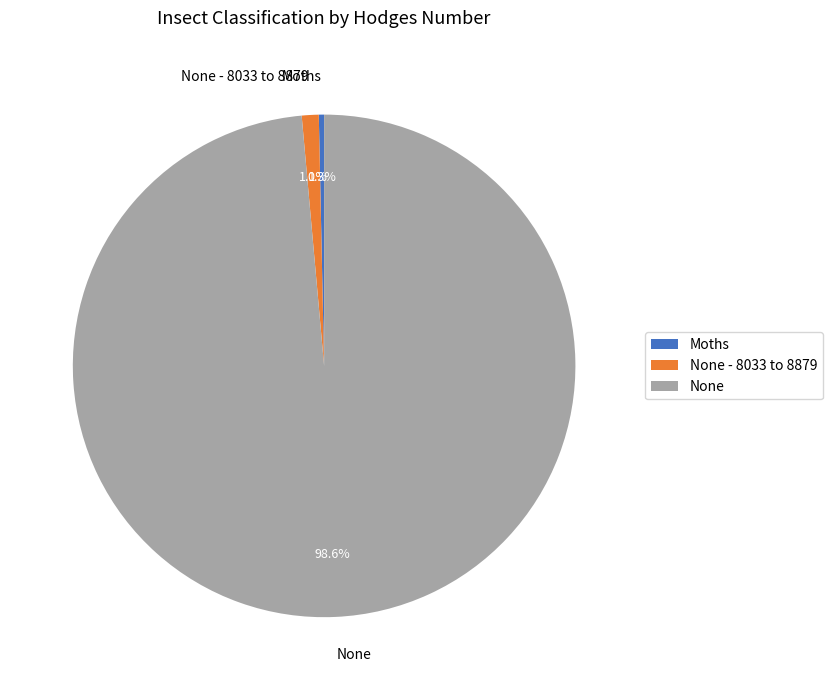

To the nearest percent, what percentage of the pie is None?

99%